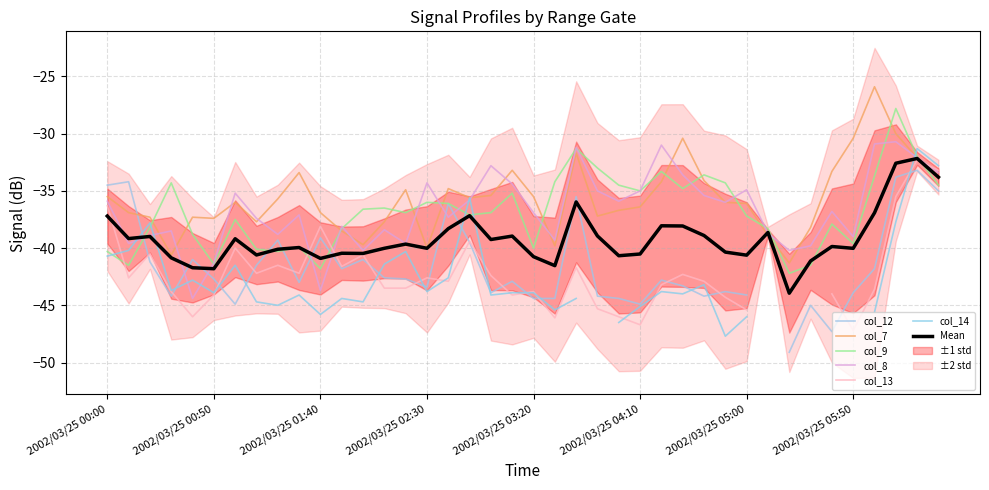

Where is the first local maximum for col_7?

2002/03/25 00:40